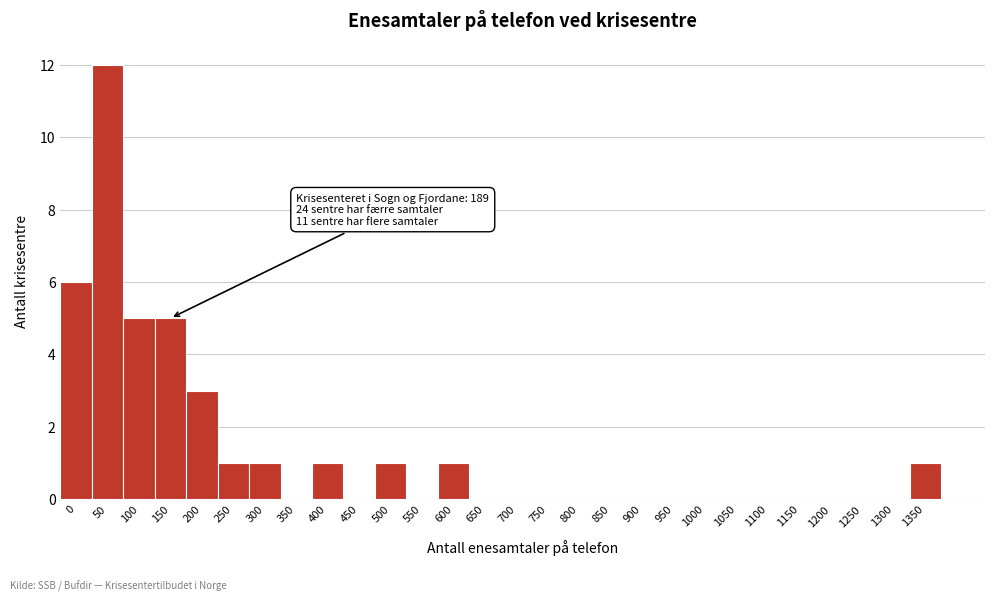

Reading right to left, transcribe all the data shown in this chart.

1350=1	1300=0	1250=0	1200=0	1150=0	1100=0	1050=0	1000=0	950=0	900=0	850=0	800=0	750=0	700=0	650=0	600=1	550=0	500=1	450=0	400=1	350=0	300=1	250=1	200=3	150=5	100=5	50=12	0=6